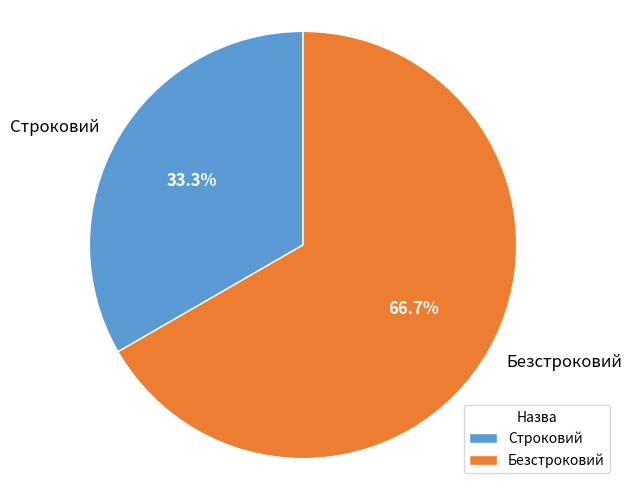

What portion of the pie excludes Безстроковий?

33.3%